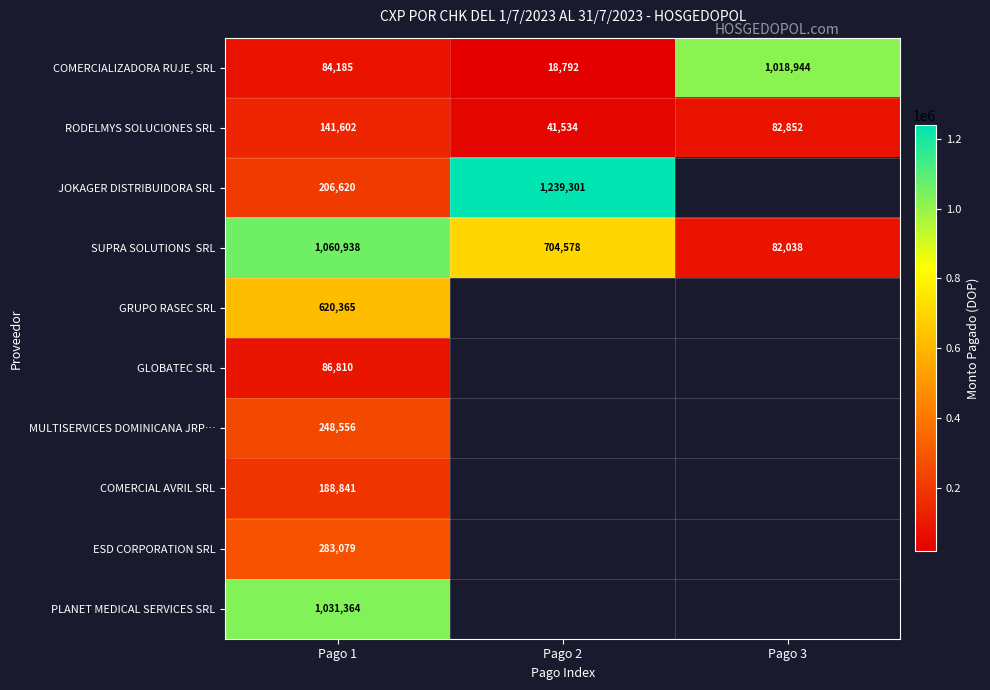

The value of GRUPO RASEC SRL at Pago 1 is 620365. True or false?

True